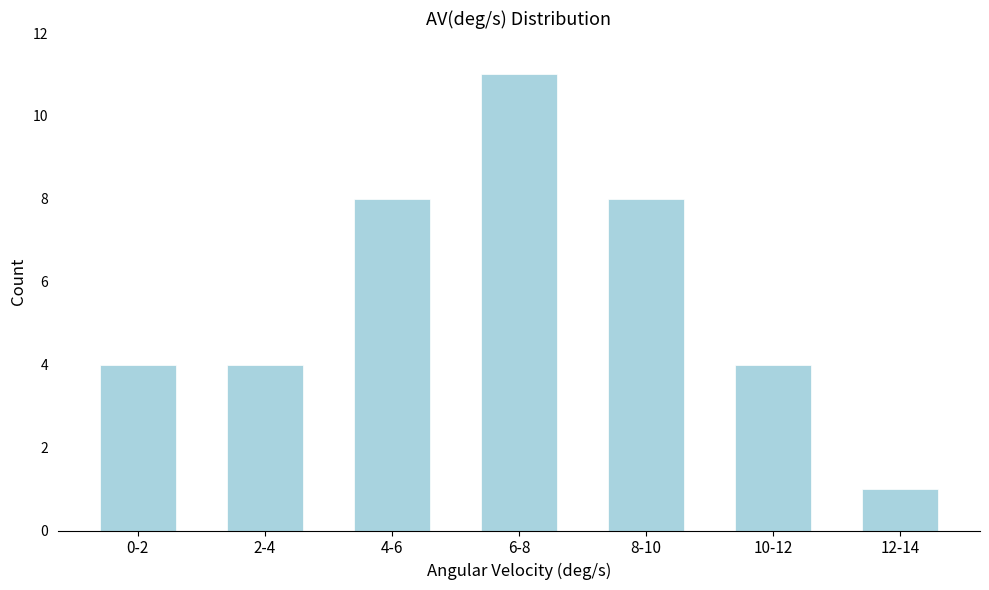

Reading left to right, list all the values displayed in this chart.

4	4	8	11	8	4	1